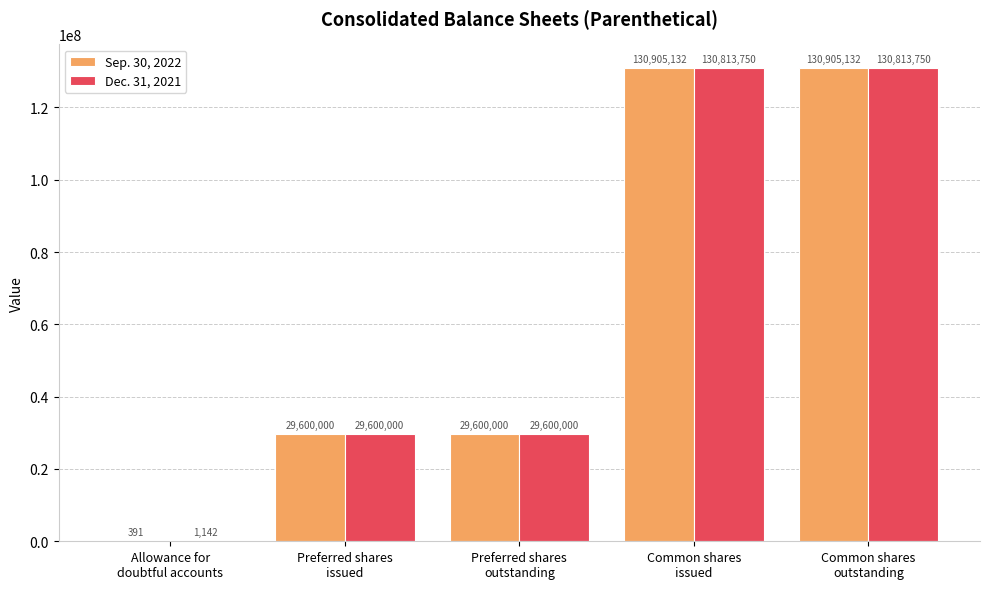

What is the highest value of the Dec. 31, 2021 series?

130813750